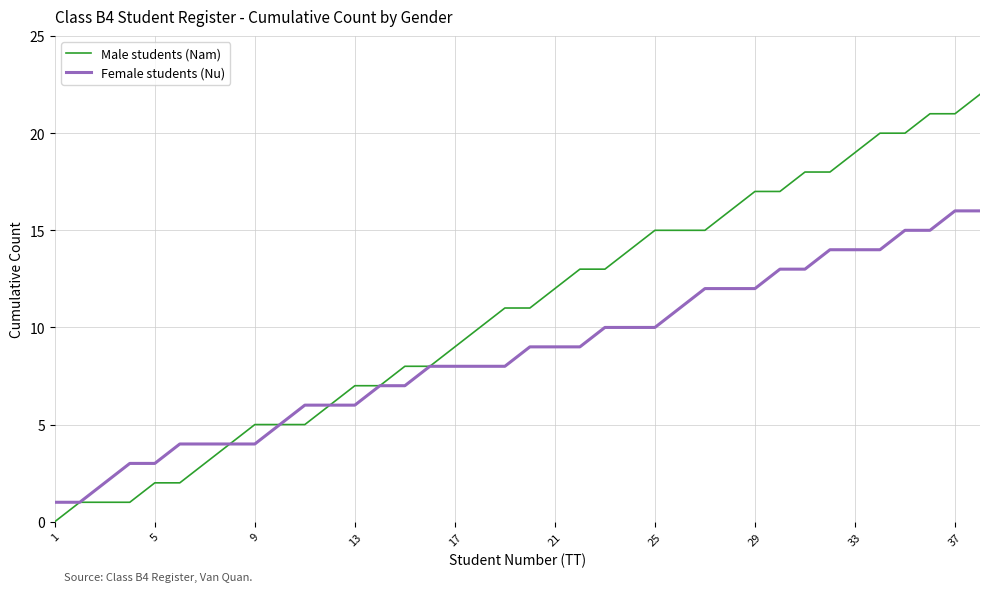

What is the highest value of the Male students (Nam) series?

22